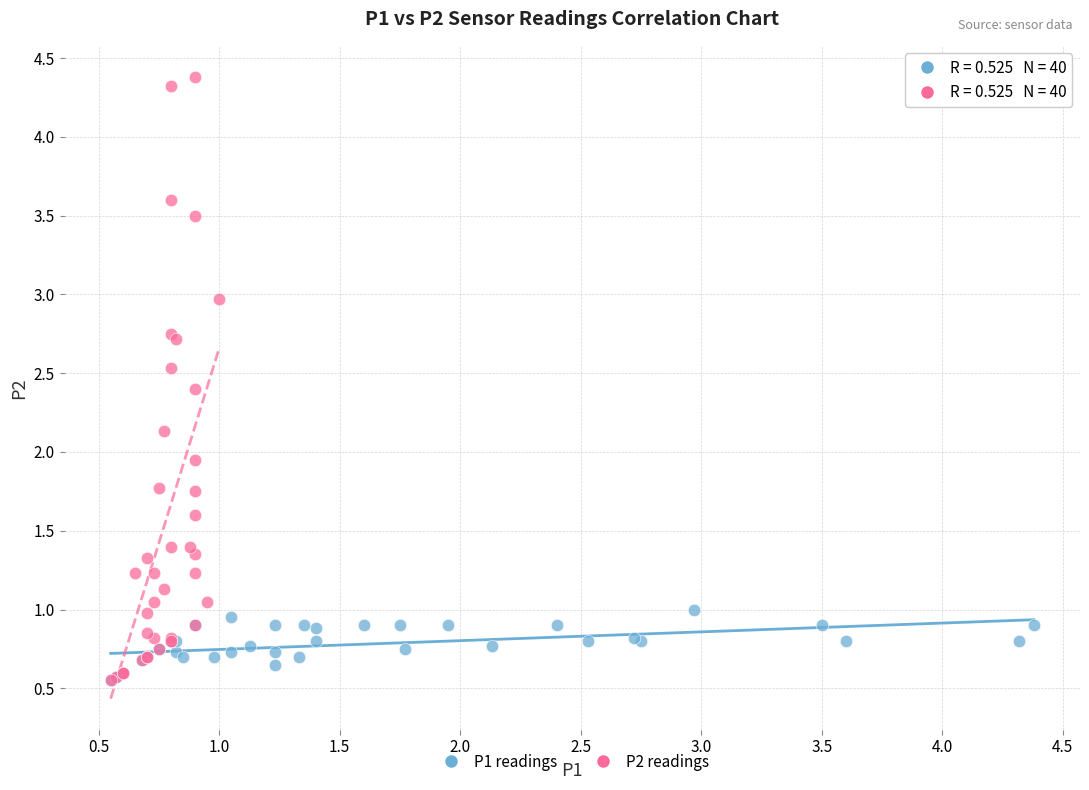

Which series reaches the maximum Y coordinate?

P2 readings